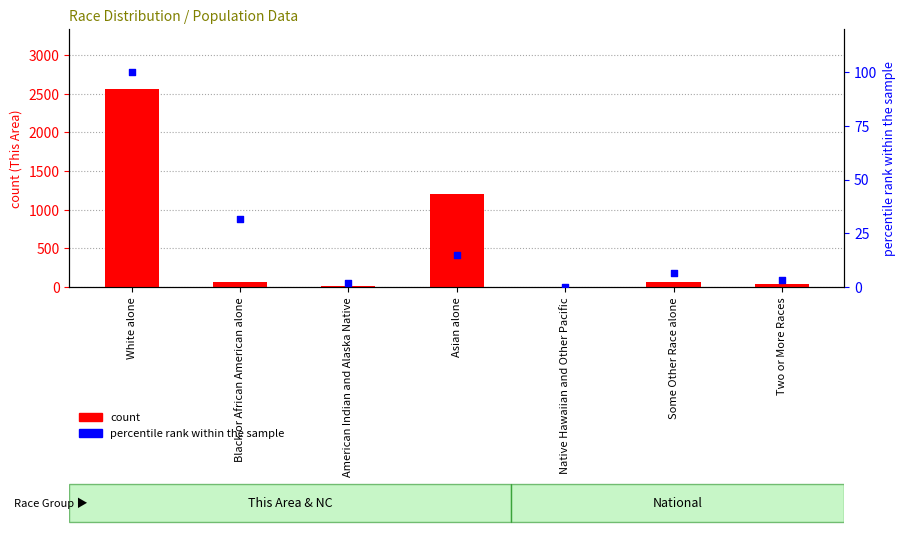

What are all the series names shown in the legend?

count, percentile rank within the sample